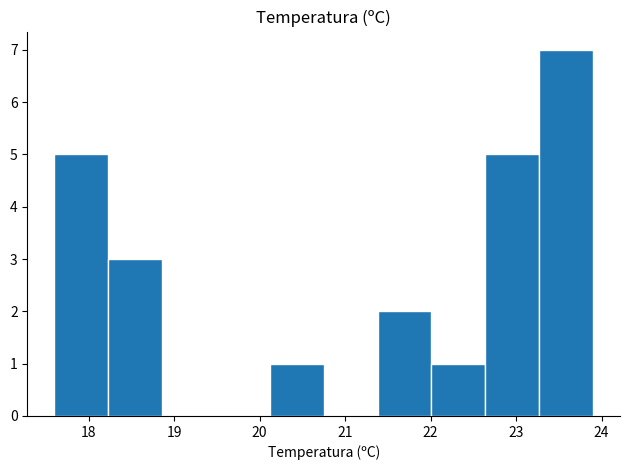

Reading left to right, list every bar in this chart as the range it spans on the x-axis followed by its height. Neither the bar edges nor the heights are printed on the chart, so give them approximately, as read against the axes.

17.60 to 18.23: 5
18.23 to 18.86: 3
18.86 to 19.49: 0
19.49 to 20.12: 0
20.12 to 20.75: 1
20.75 to 21.38: 0
21.38 to 22.01: 2
22.01 to 22.64: 1
22.64 to 23.27: 5
23.27 to 23.90: 7